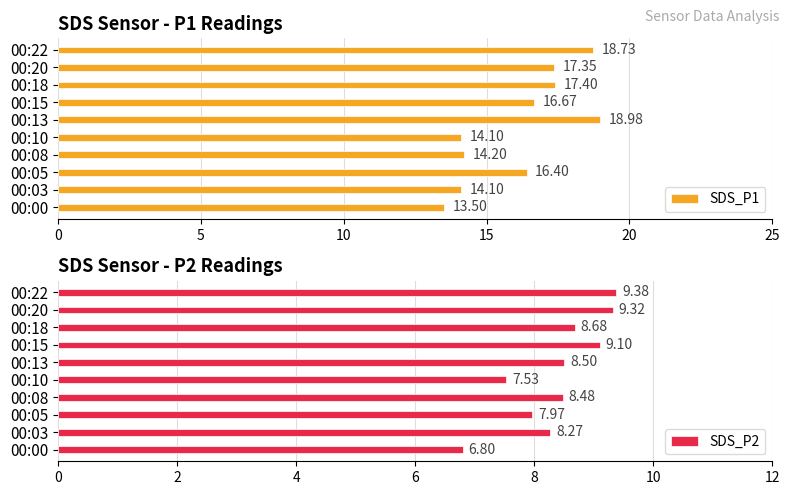

What is the sum of the SDS_P2 values at 00:18 and 00:08?

17.2